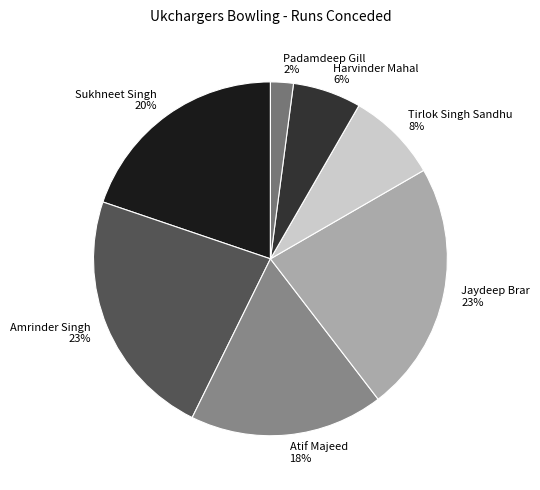

Is Sukhneet Singh the majority of the pie?

No